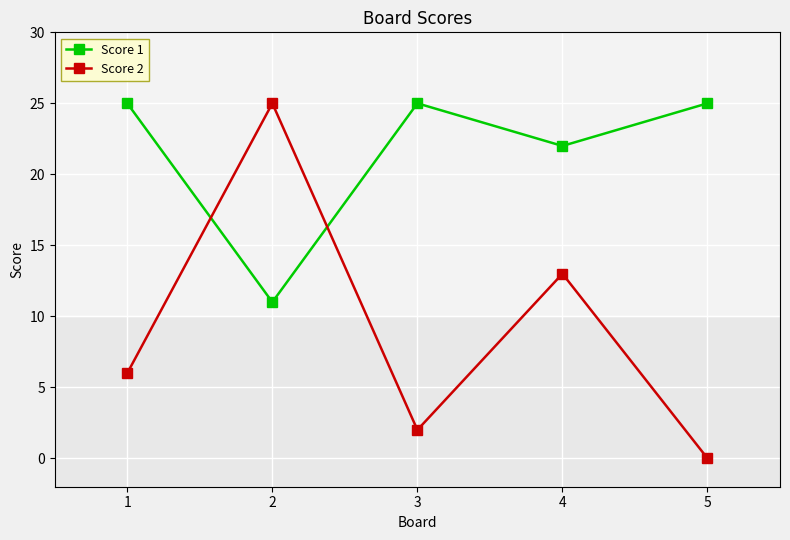

What is the value of the Score 2 point at the 4th from the left?

13